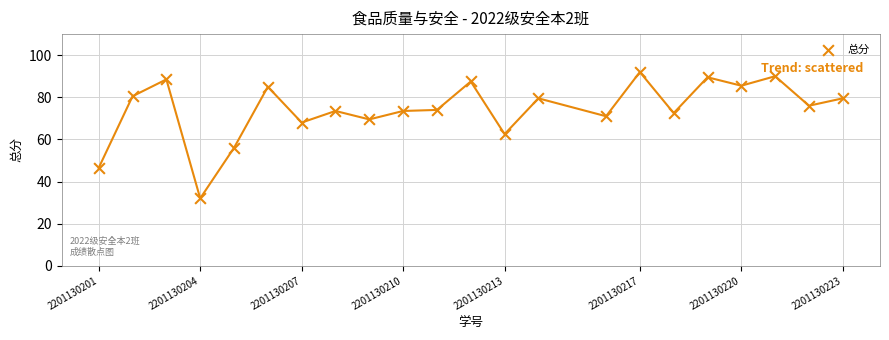

What is the range of Y values (max minus min)?

60.0